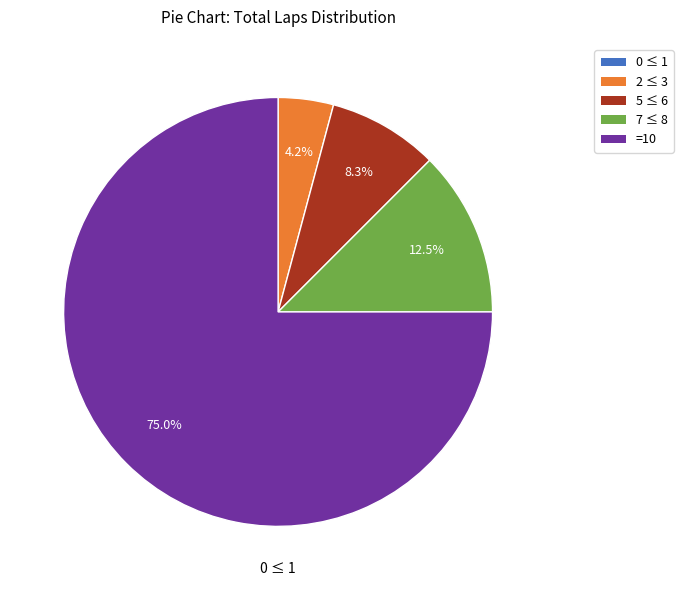

Which category has the biggest portion of the pie?

=10